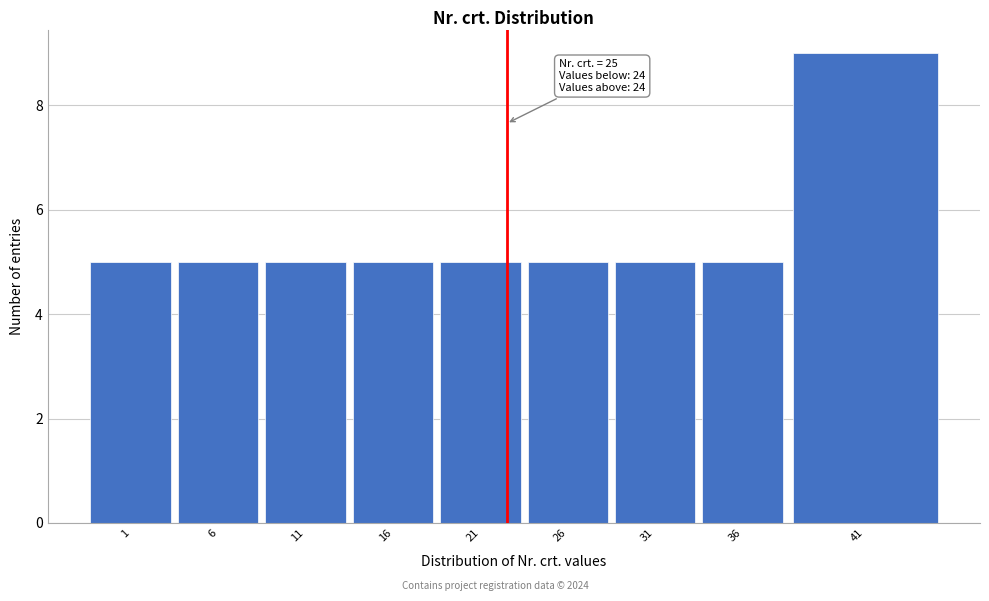

Reading left to right, what are all the values shown in this chart?

5	5	5	5	5	5	5	5	9